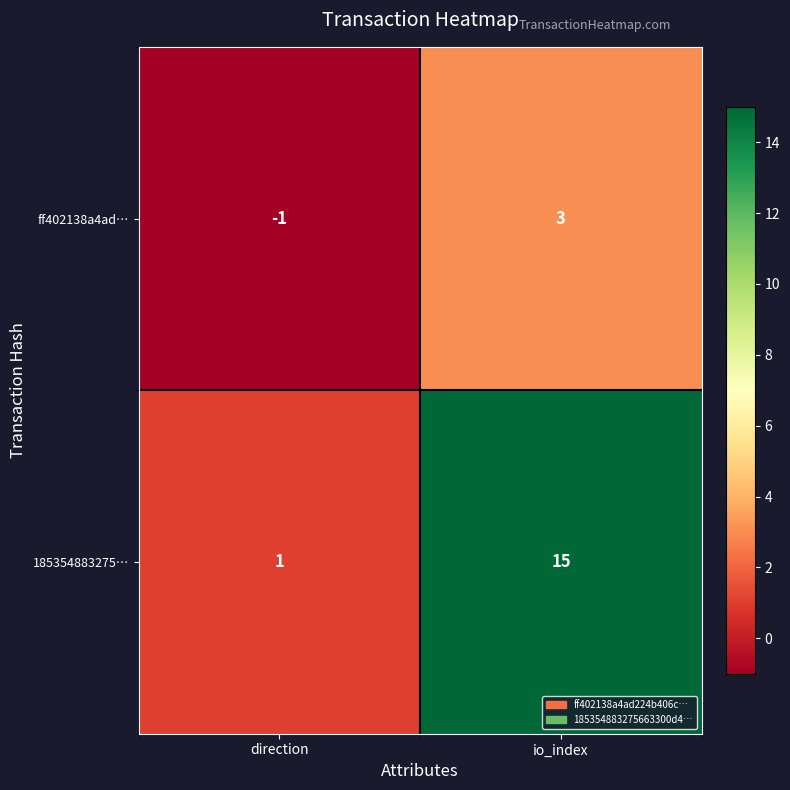

Is it true that ff402138a4ad… equals 3 at io_index?

True